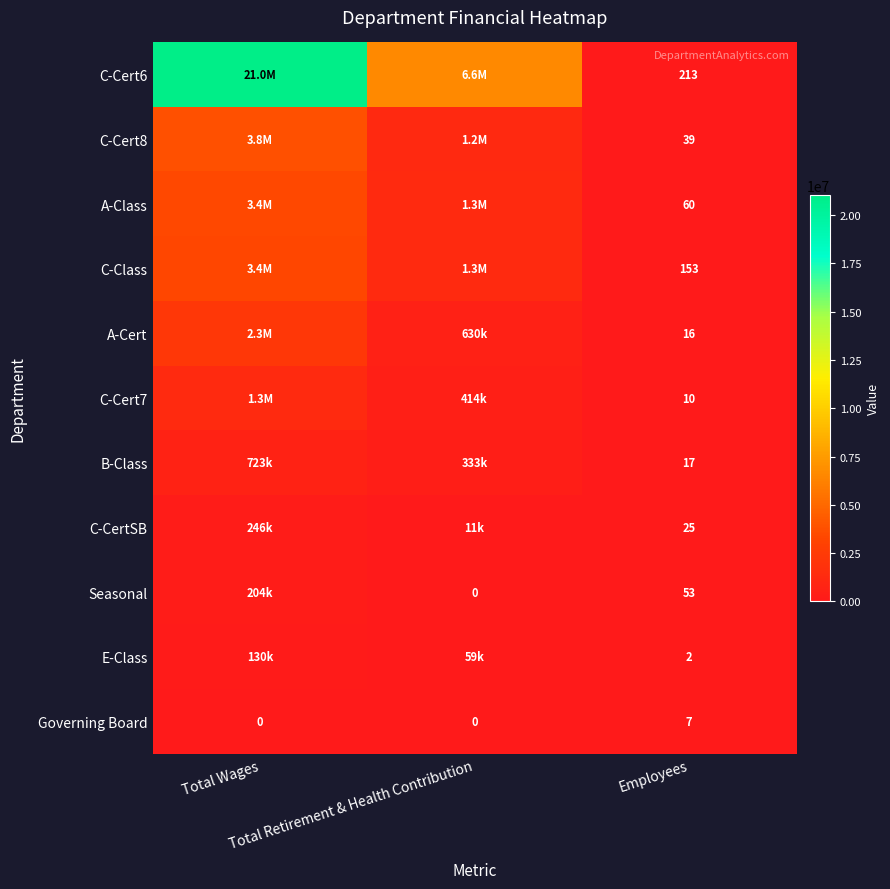

What is the highest value of the C-CertSB series?

246113